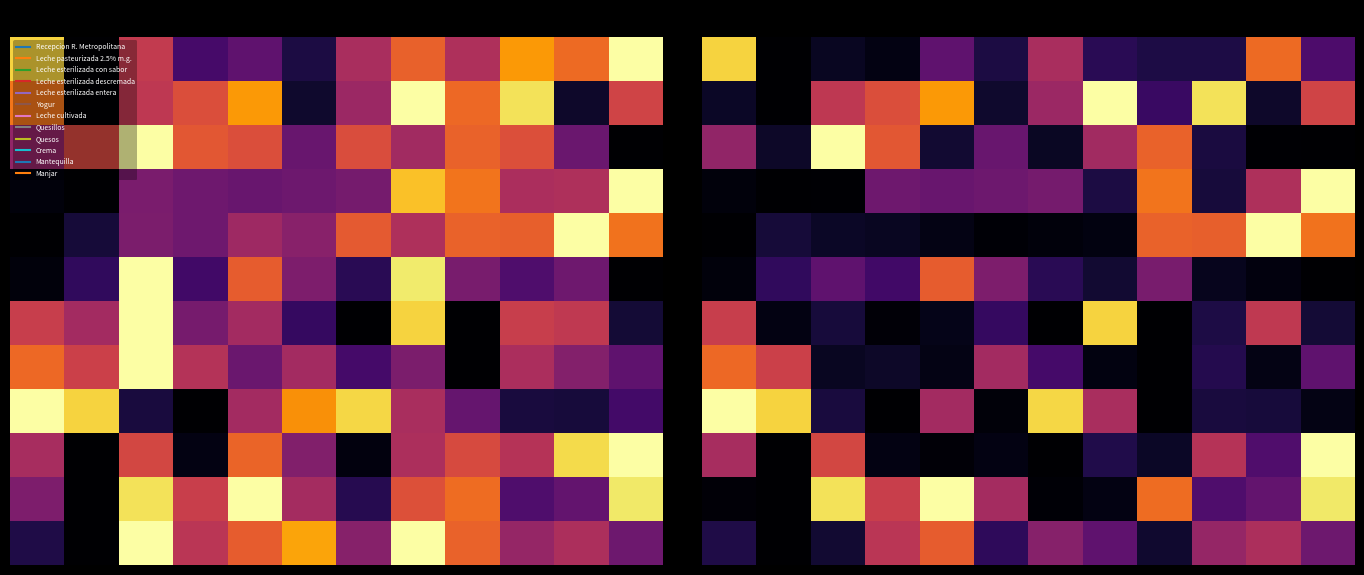

At how many categories does at least one series exceed 0?

12